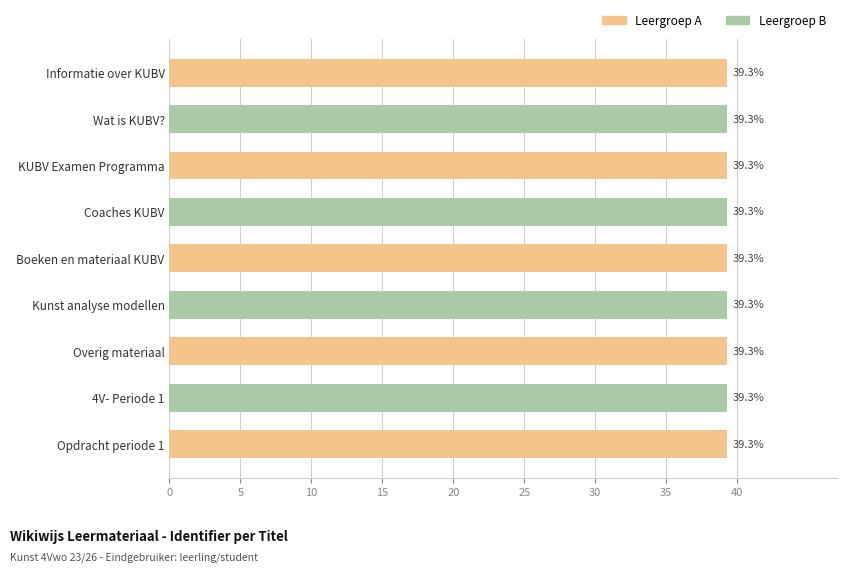

Rank the series at 20 from lowest to highest value.

Leergroep B, Leergroep A